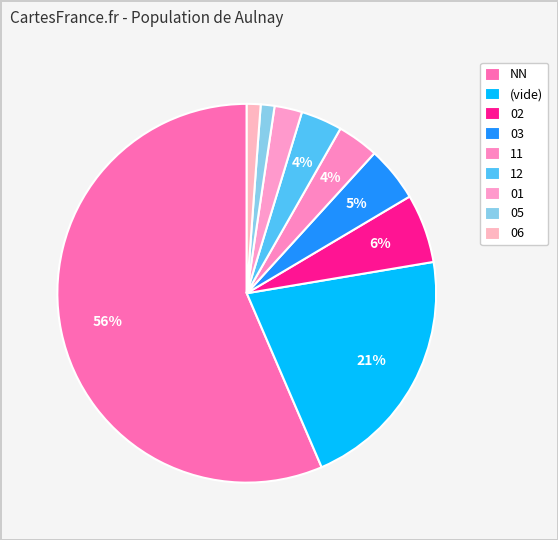

Which slice is the largest?

NN